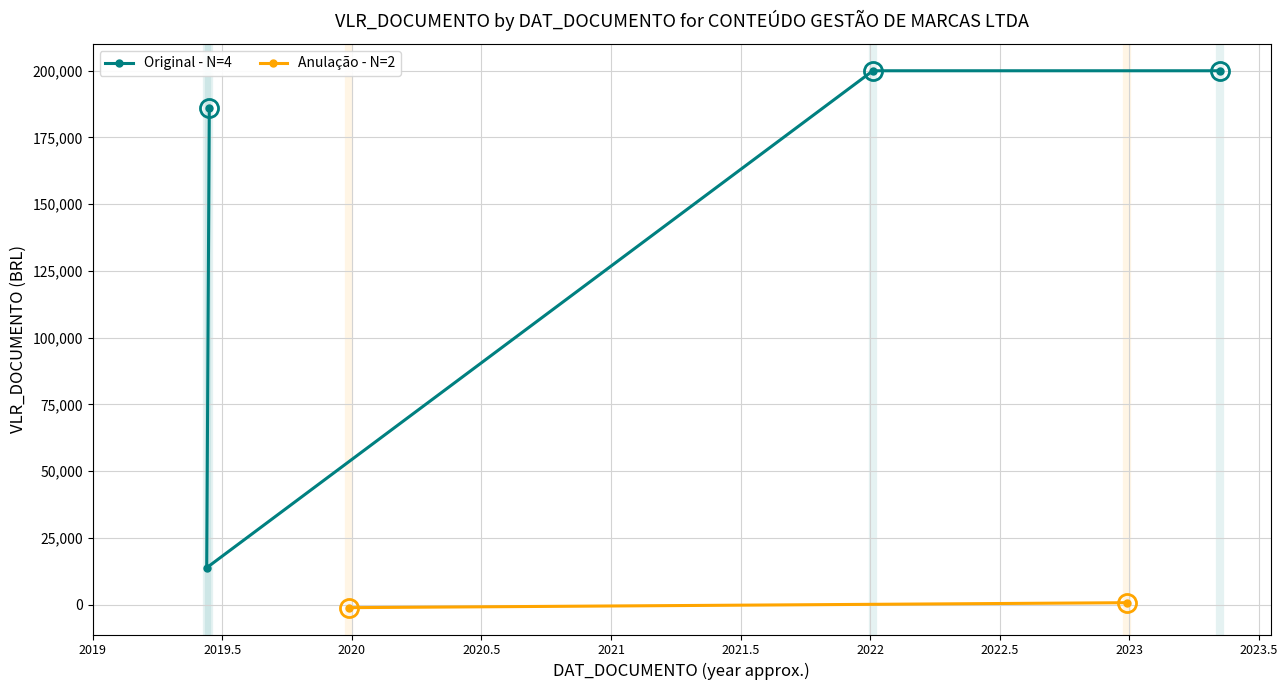

What is the maximum value for Original - N=4?

200000